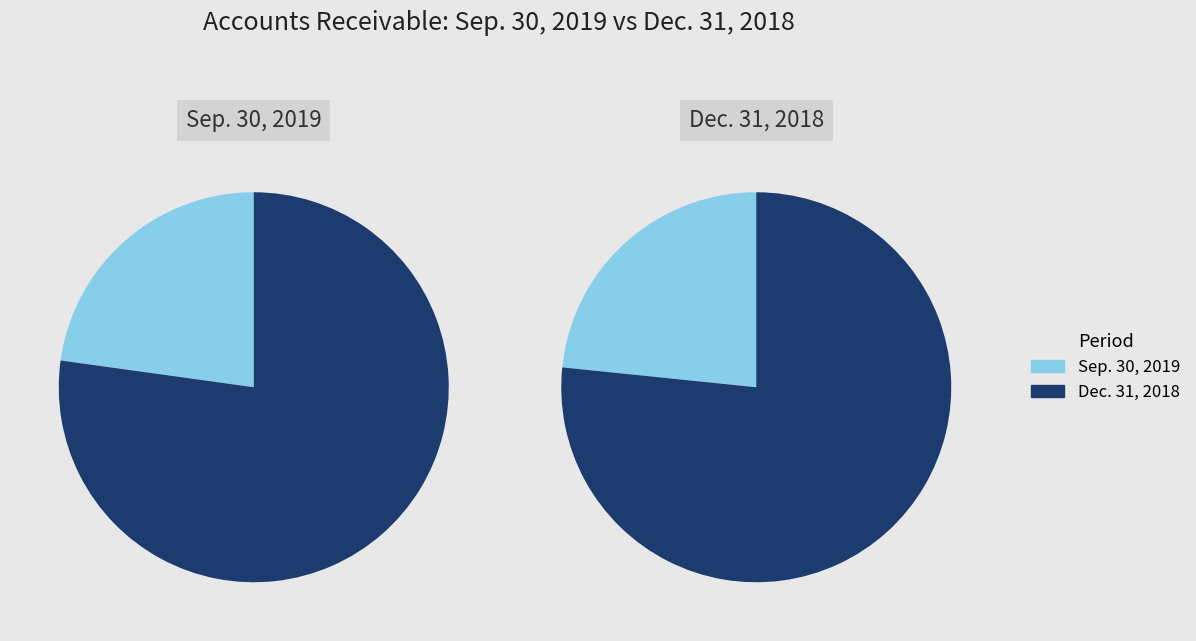

Rank the categories by value from highest to lowest.

Dec. 31, 2018, Sep. 30, 2019